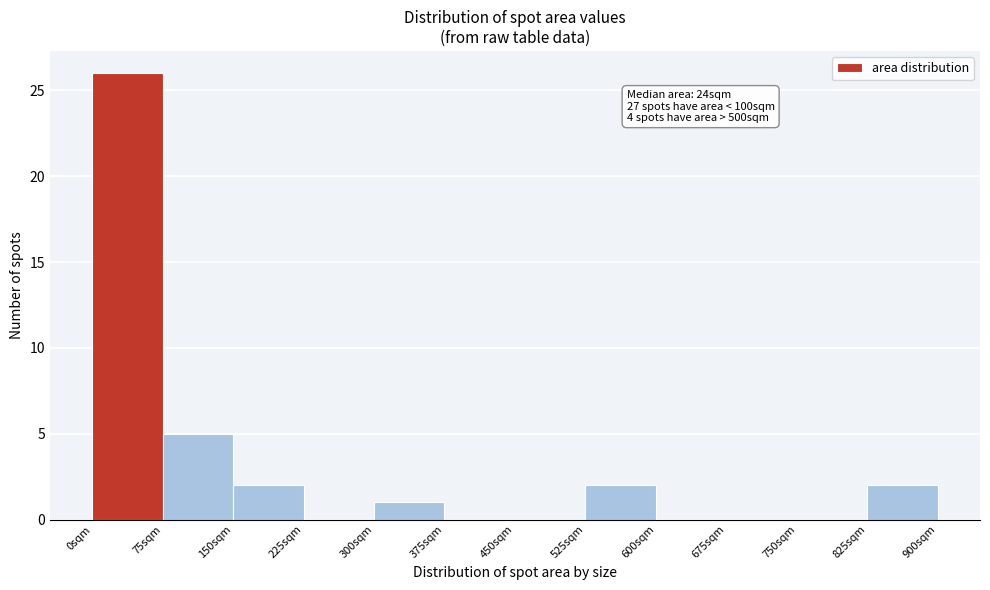

Over which range of the x-axis is the bar tallest?

0 to 75